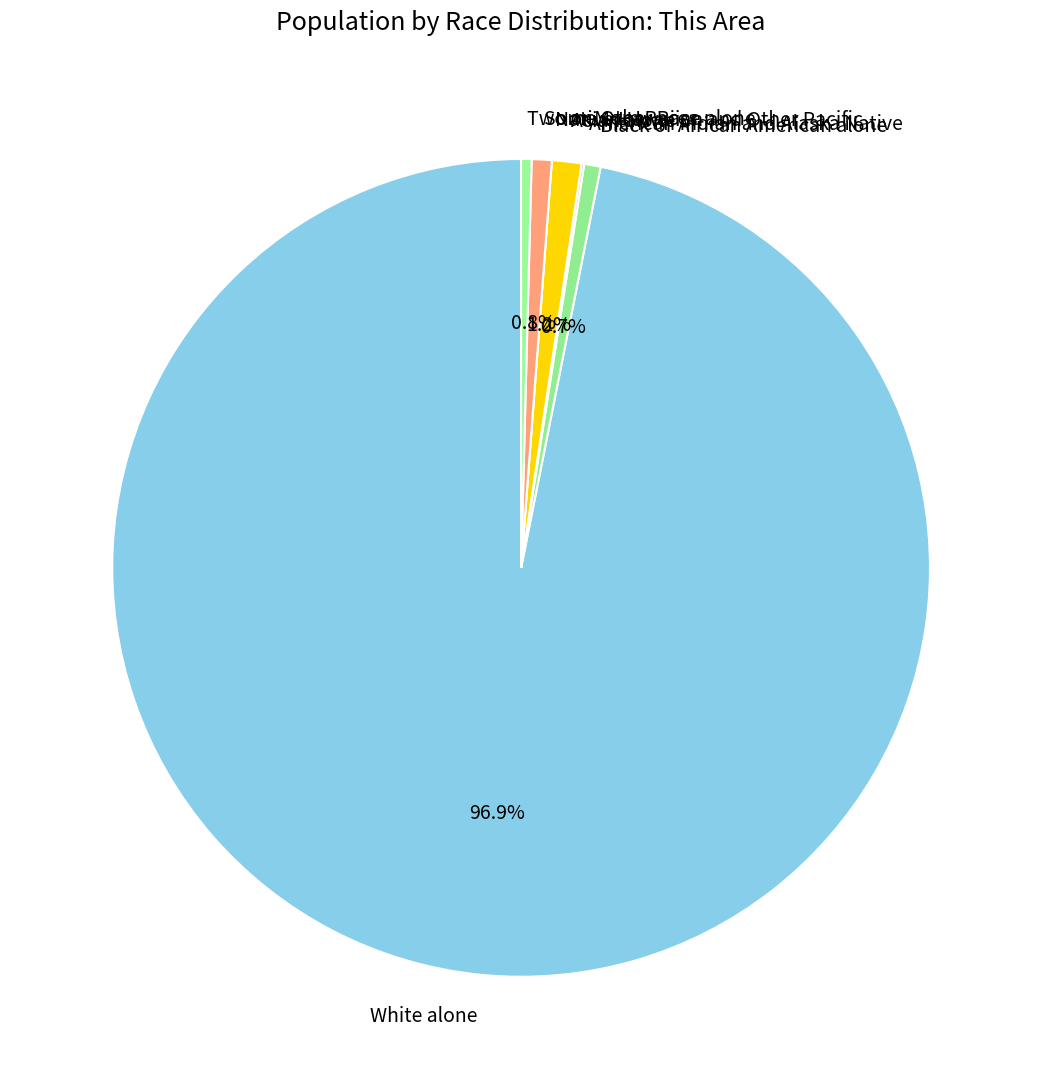

What is the majority slice?

White alone